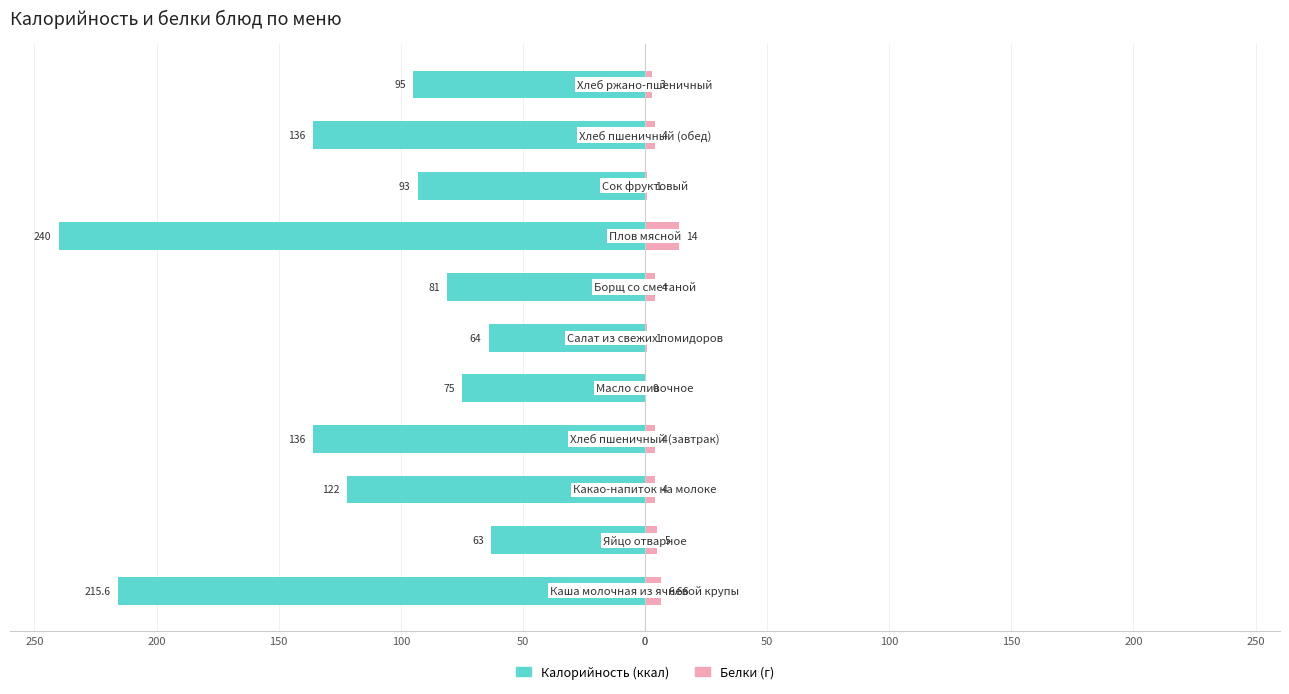

Reading left to right, extract all data points from this chart.

Калорийность: -215.6	-63.0	-122.0	-136.0	-75.0	-64.0	-81.0	-240.0	-93.0	-136.0	-95.0
Белки: 6.7	5.0	4.0	4.0	0.0	1.0	4.0	14.0	1.0	4.0	3.0